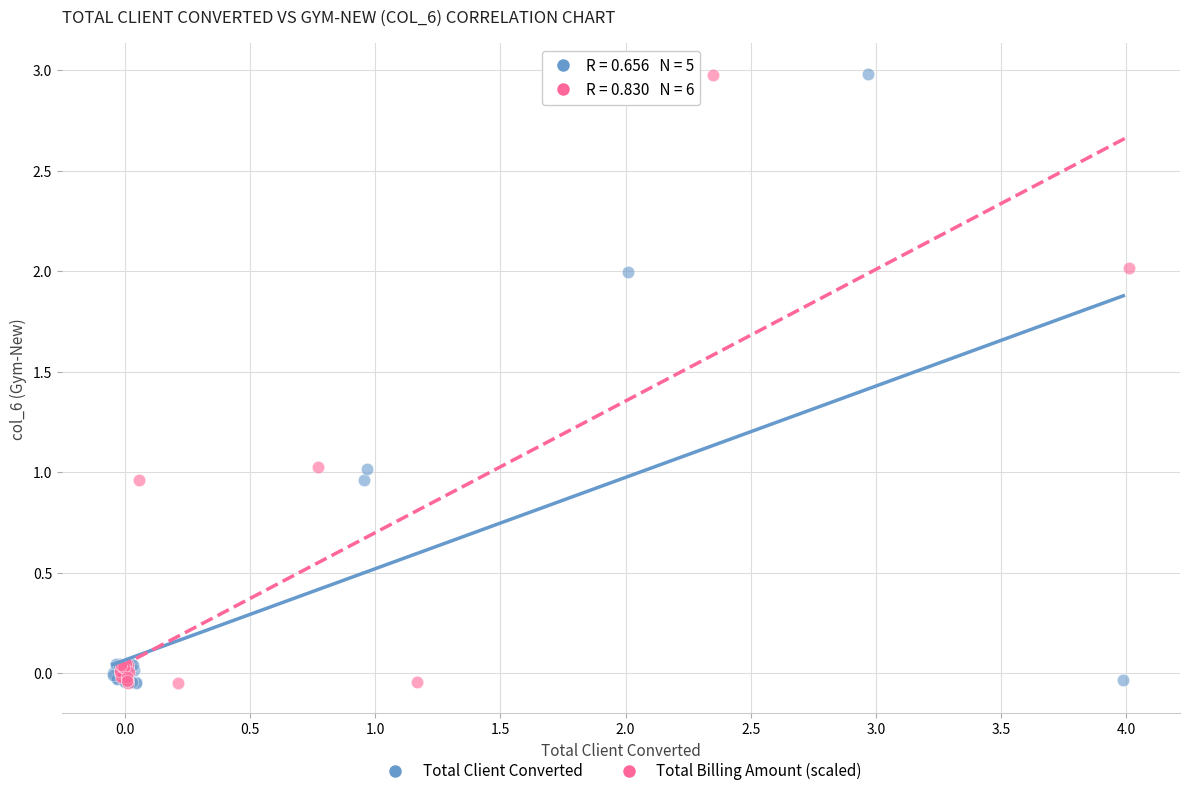

What are all the series names shown in the legend?

Total Client Converted, Total Billing Amount (scaled)